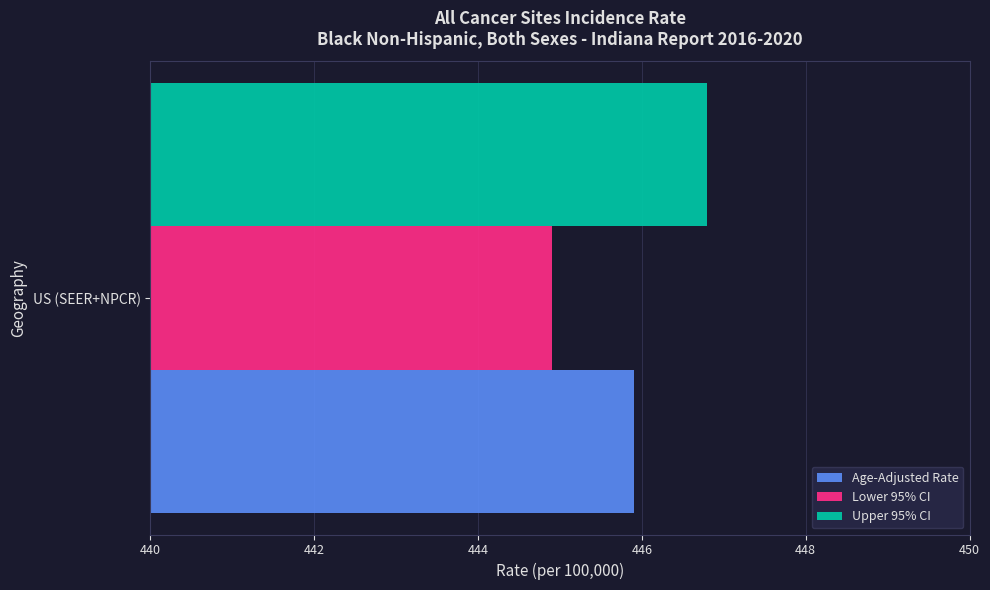

Is it true that Age-Adjusted Rate equals 445.9 at US (SEER+NPCR)?

True